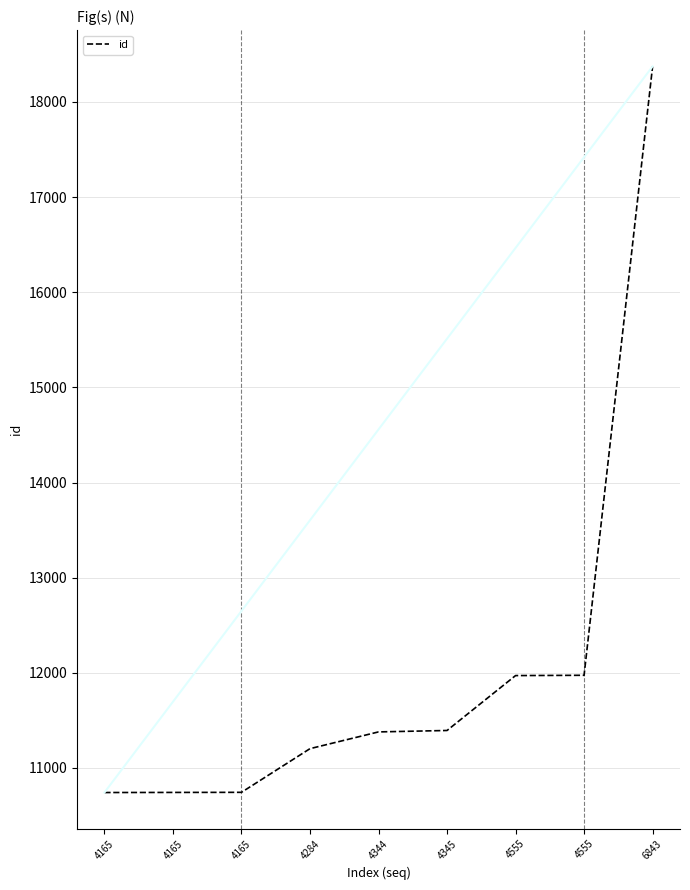

The chart shows a value of 11379 at 4344. True or false?

True